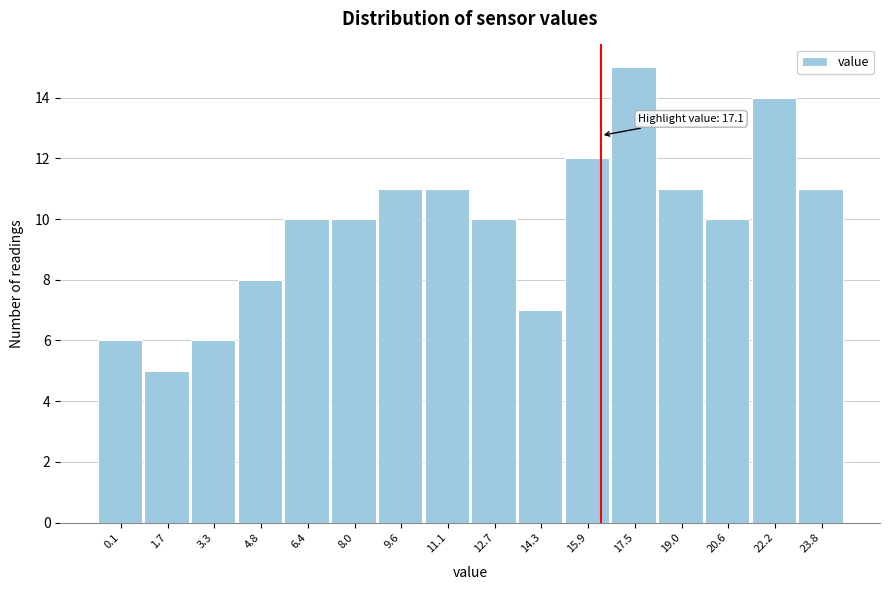

Reading left to right, what are all the values shown in this chart?

0.1=6	1.7=5	3.3=6	4.8=8	6.4=10	8.0=10	9.6=11	11.1=11	12.7=10	14.3=7	15.9=12	17.5=15	19.0=11	20.6=10	22.2=14	23.8=11